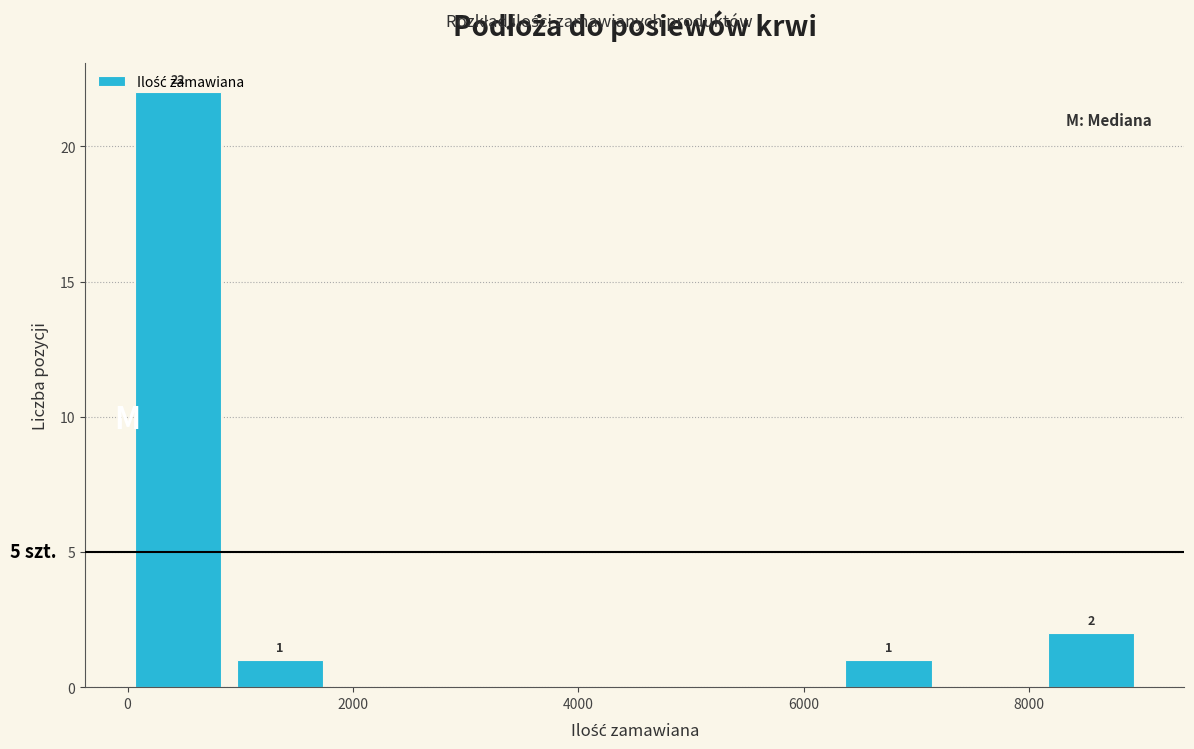

Over which range of the x-axis is the bar tallest?

0 to 1000